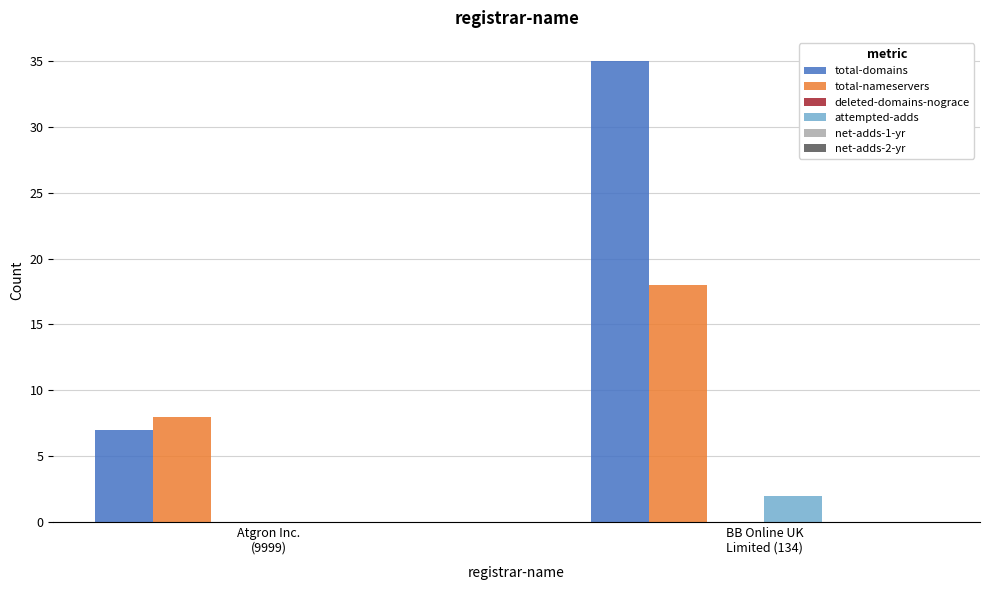

Which series has the largest total across all categories?

total-domains